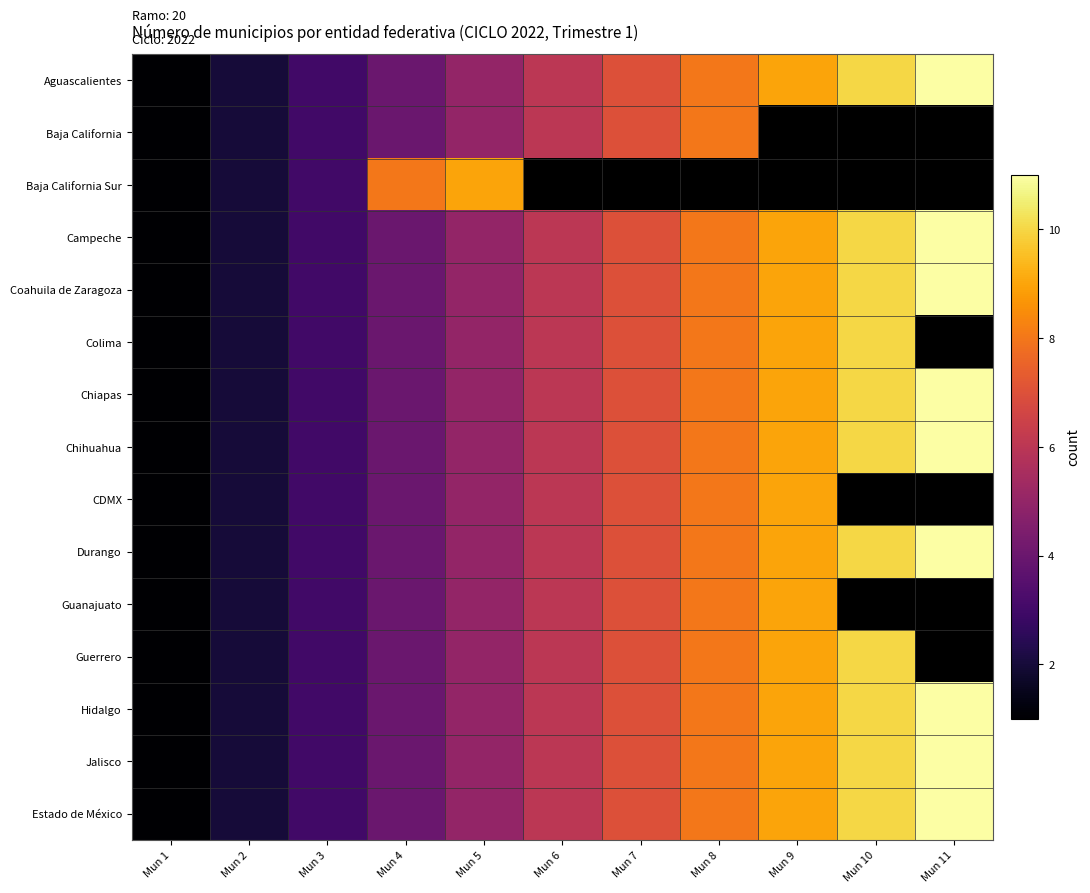

What is the total value across all series at Mun 3?

45.0